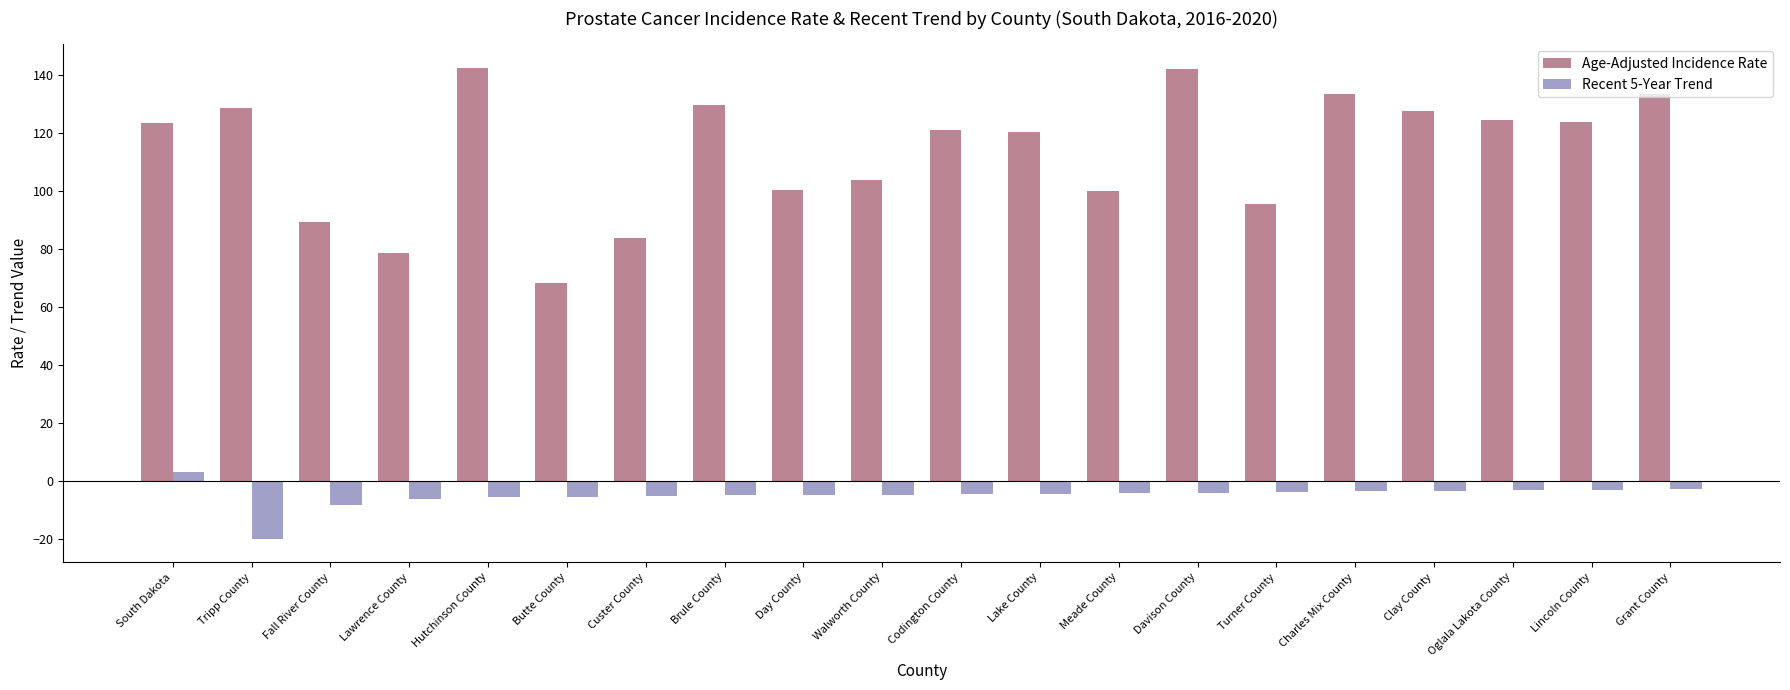

The Recent 5-Year Trend series shows -4.9 at Brule County. True or false?

True